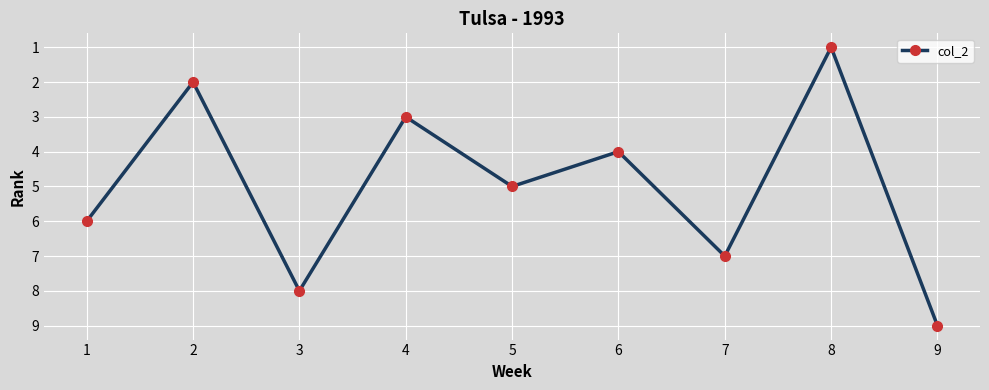

What is the value of the 8th point from the left?

1